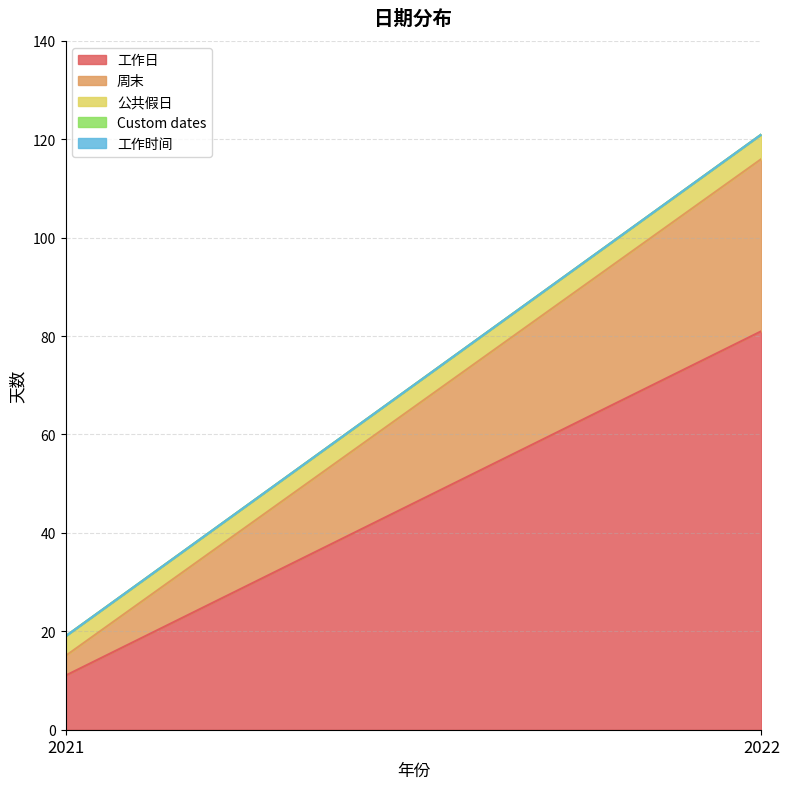

Does the chart display data point markers on the line(s)?

No